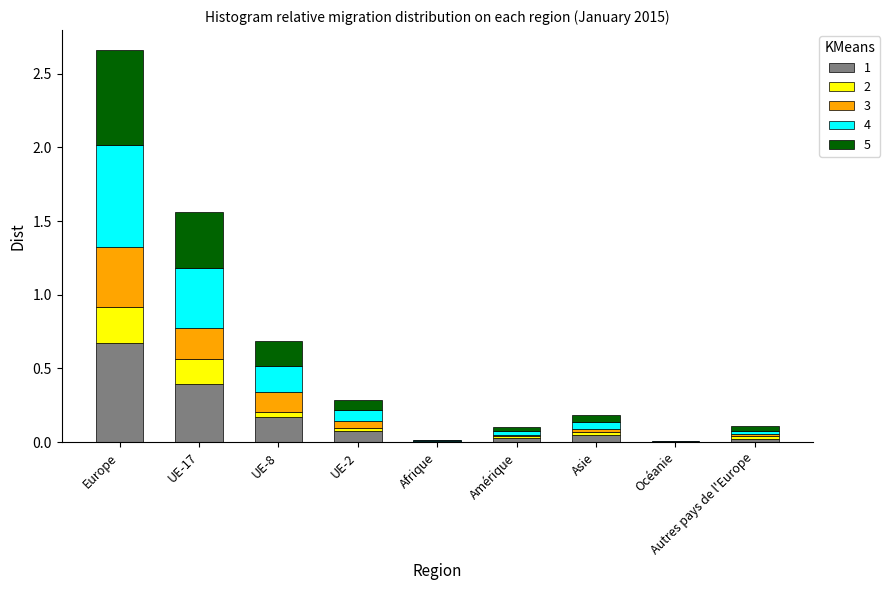

At which label does 1 reach its peak?

Europe